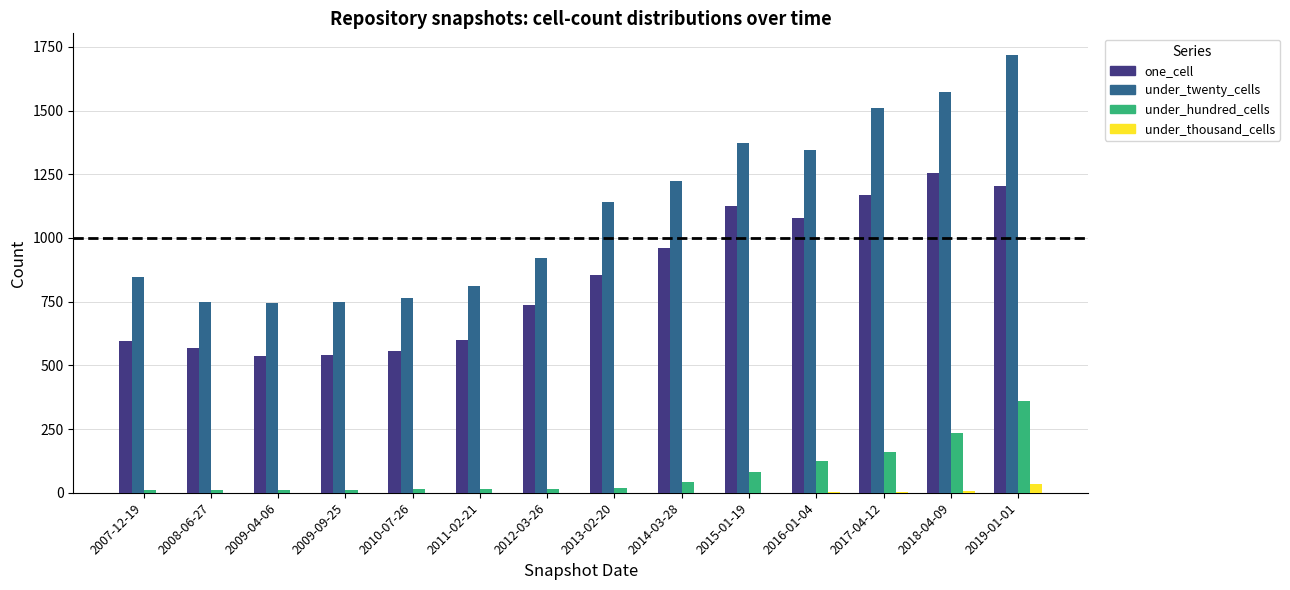

What is the greatest value displayed?

1717